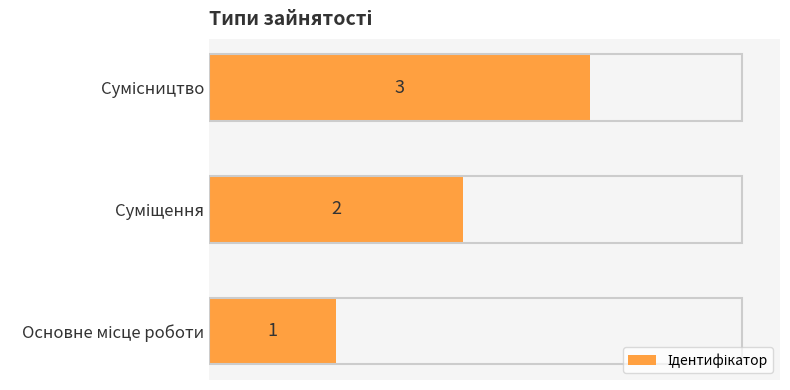

Count the values in the range 1 to 3.

3